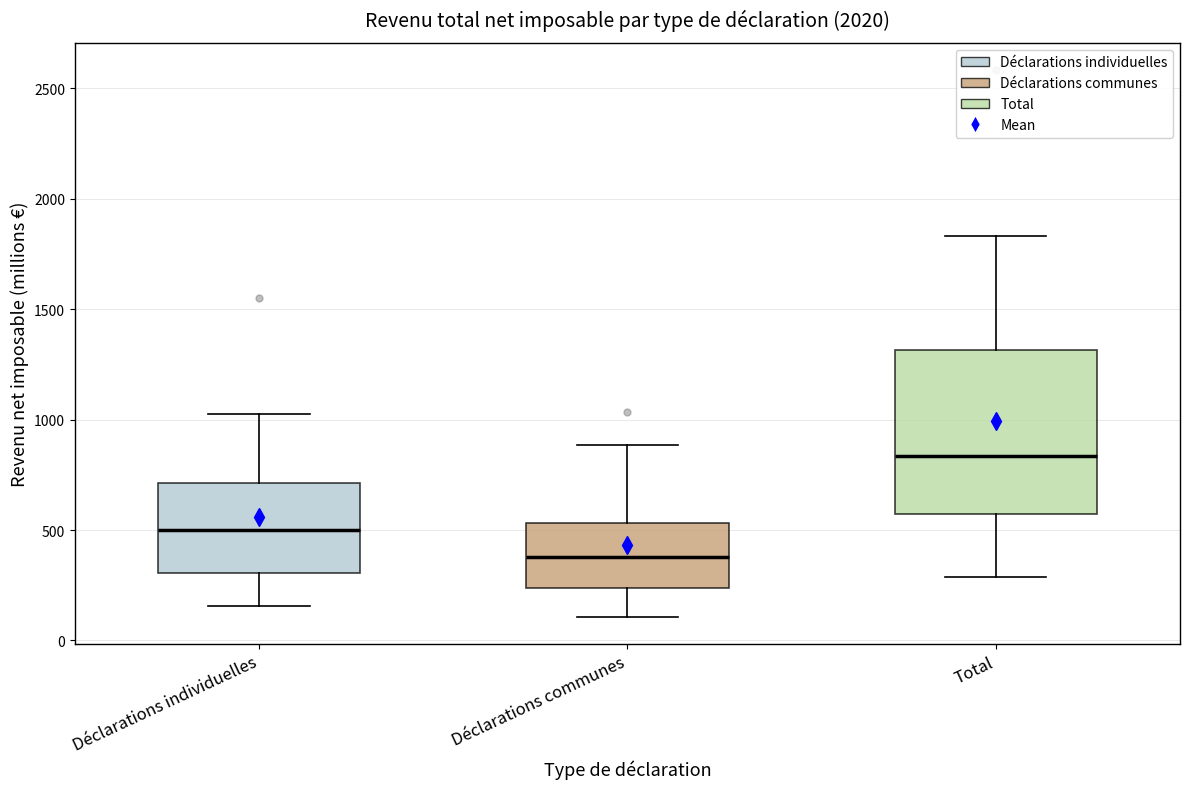

Reading left to right, transcribe this box plot: for each box, give where its median line is, the range the box spans, and where its two whiskers end, as read against the y-axis. The values are not printed on the chart, so give them approximately, as read against the axis.

Déclarations individuelles: median 500, box 300 to 700, whiskers 150 to 1050
Déclarations communes: median 400, box 250 to 550, whiskers 100 to 900
Total: median 850, box 550 to 1300, whiskers 300 to 1850